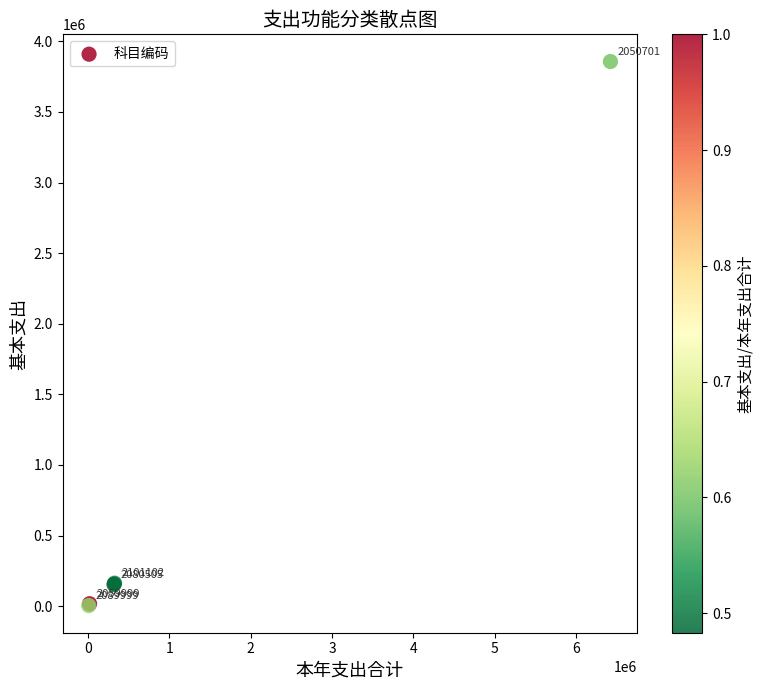

What Y value in the scatter plot is closest to 1930869?

162107.1